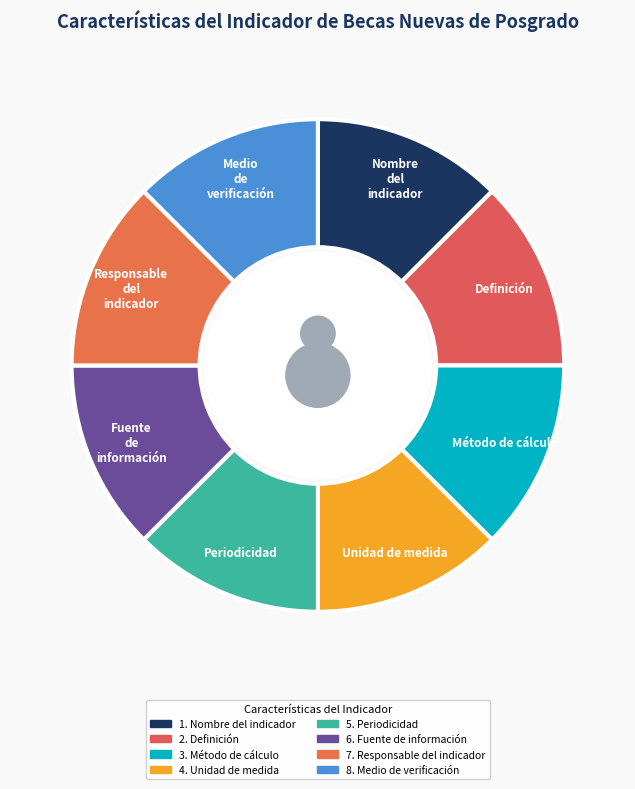

Combined, do Fuente de información and Periodicidad account for over 50%?

No